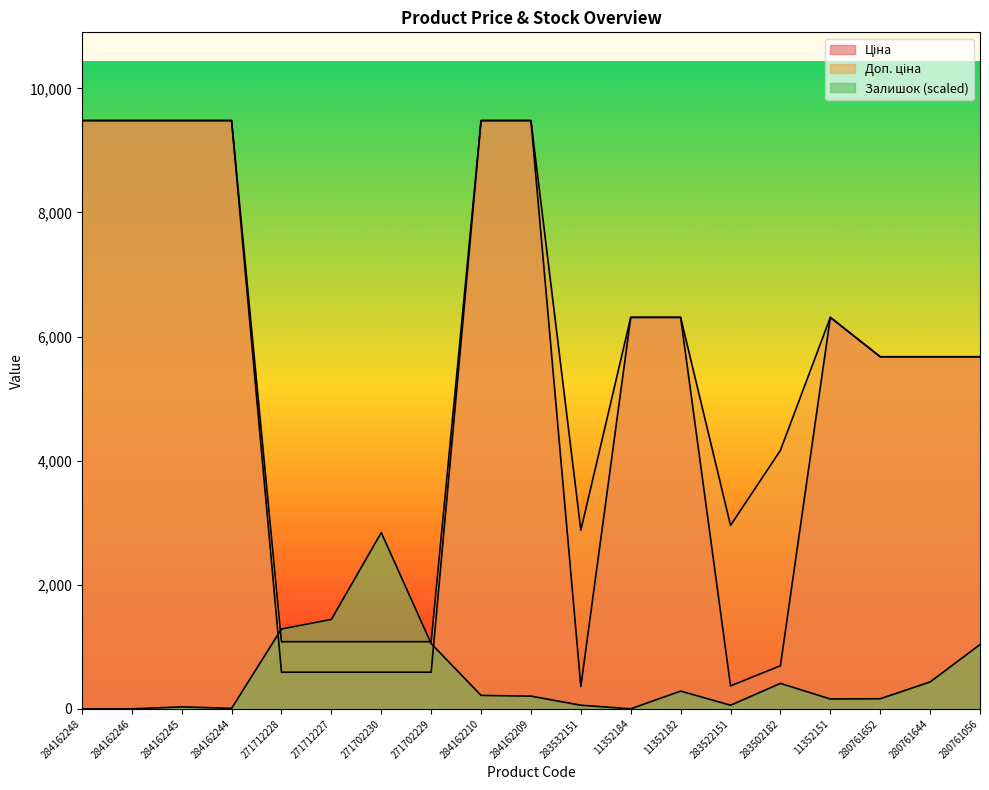

What is the average value of the Ціна series?

5084.8